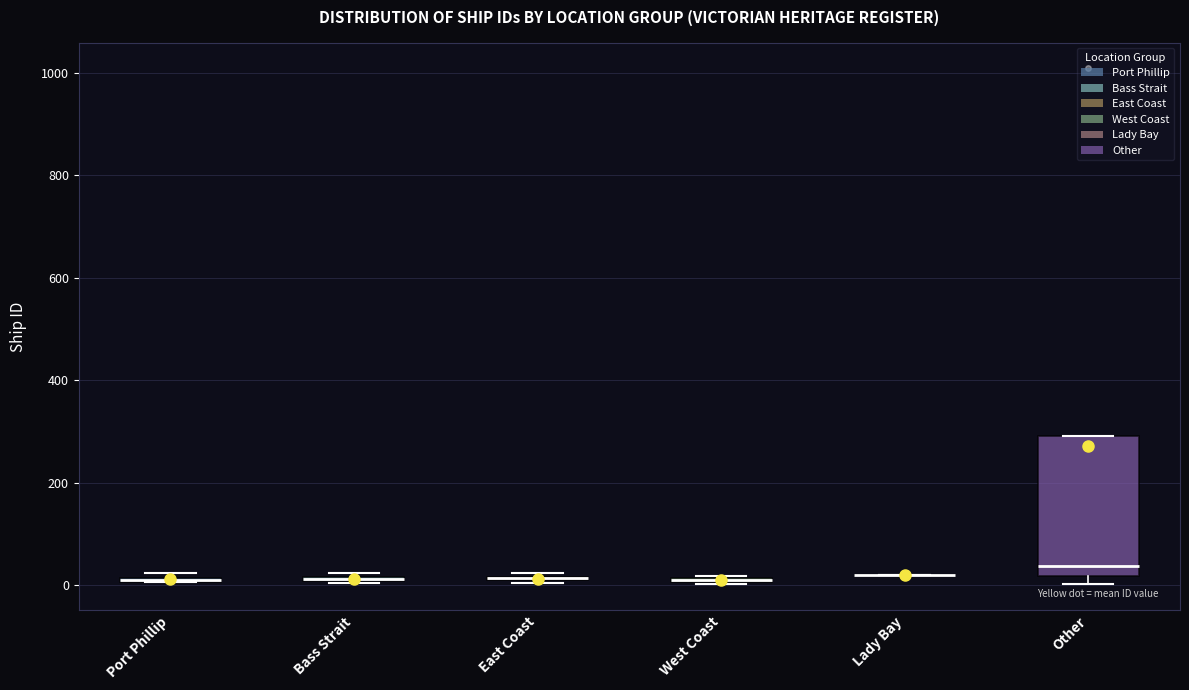

Which box is the tallest, from its lower edge to its upper edge?

Other